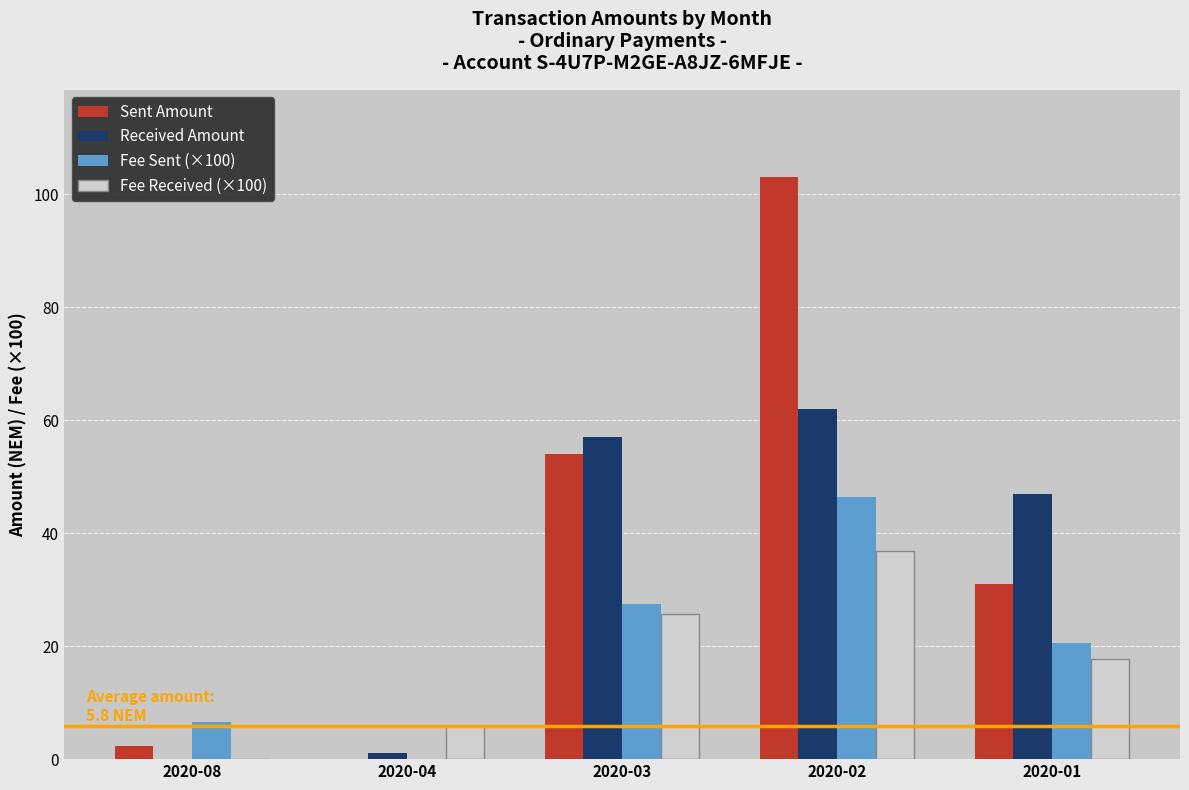

How many distinct data groups are displayed?

4